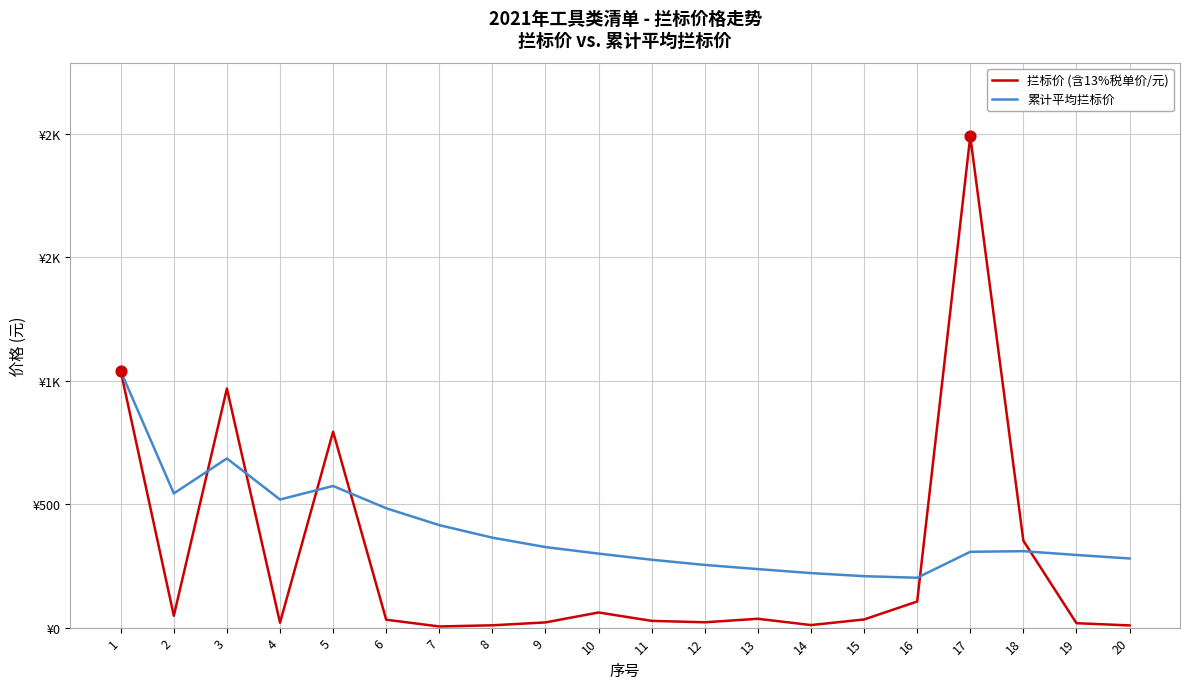

At how many categories does at least one series exceed 602?

4